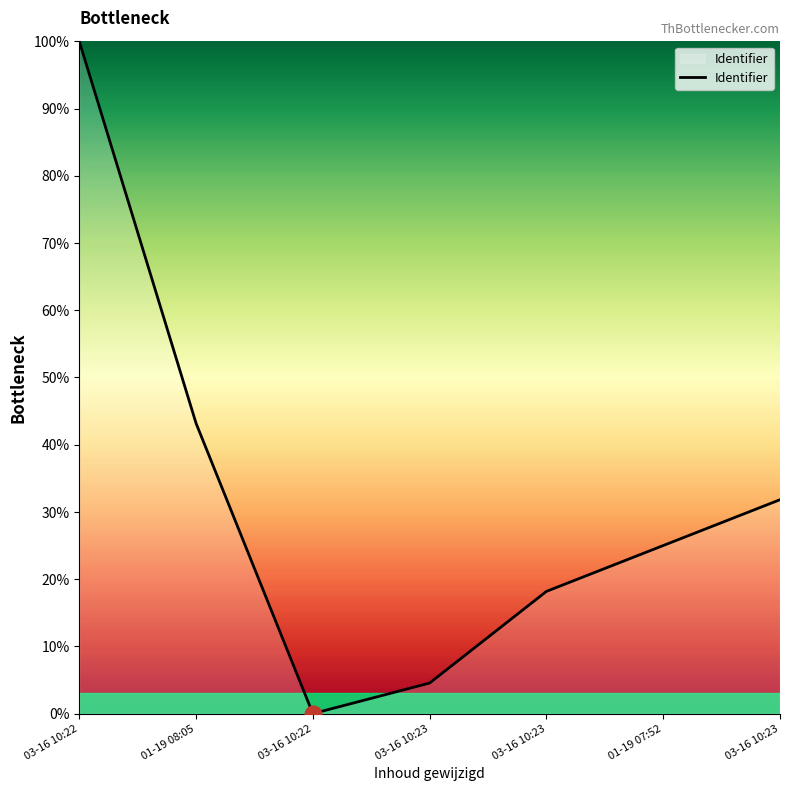

What is the difference between the maximum and second lowest values?

95.5